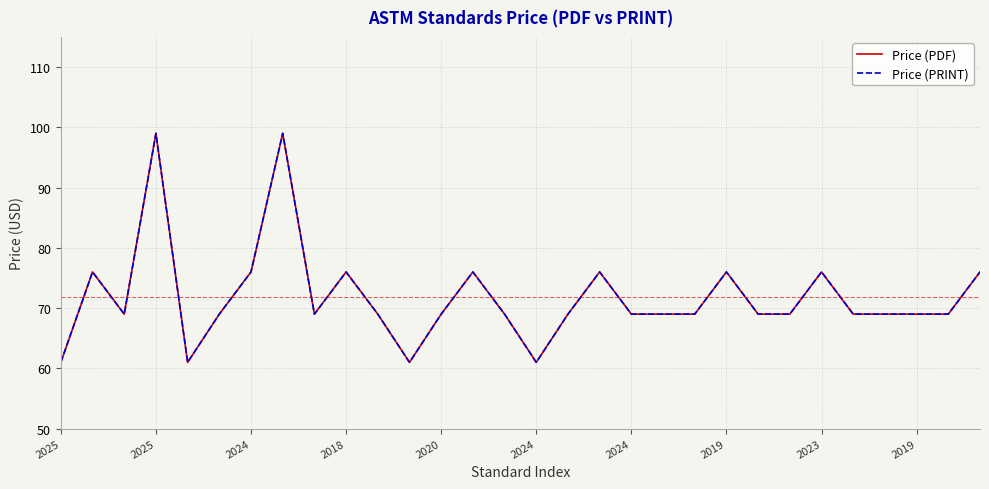

True or false: Price (PRINT) and Price (PDF) cross at least once.

False